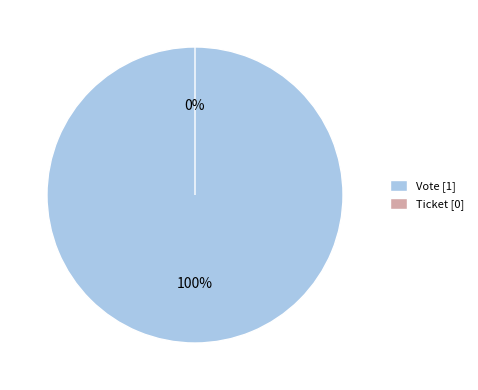

To the nearest percent, what is the combined percentage of Vote (tx_type) and Ticket (tx_type)?

100%